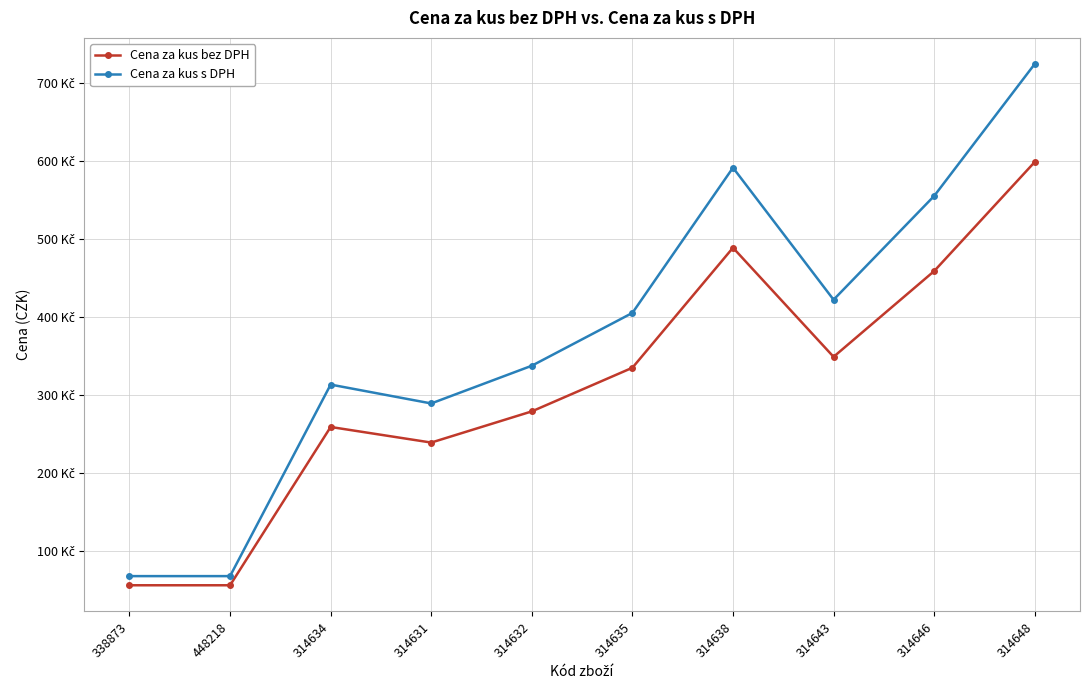

Reading left to right, list all the values displayed in this chart.

Cena za kus bez DPH: 55.9	55.9	259.0	239.0	279.0	335.0	489.0	349.0	459.0	599.0
Cena za kus s DPH: 67.6	67.6	313.4	289.2	337.6	405.4	591.7	422.3	555.4	724.8